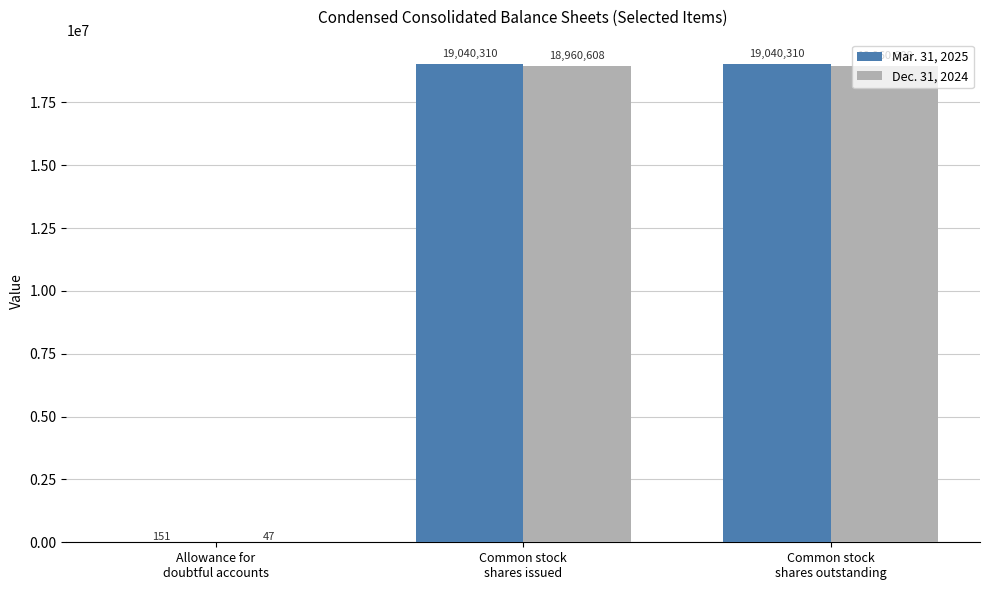

What is the sum of all Mar. 31, 2025 values?

38080771